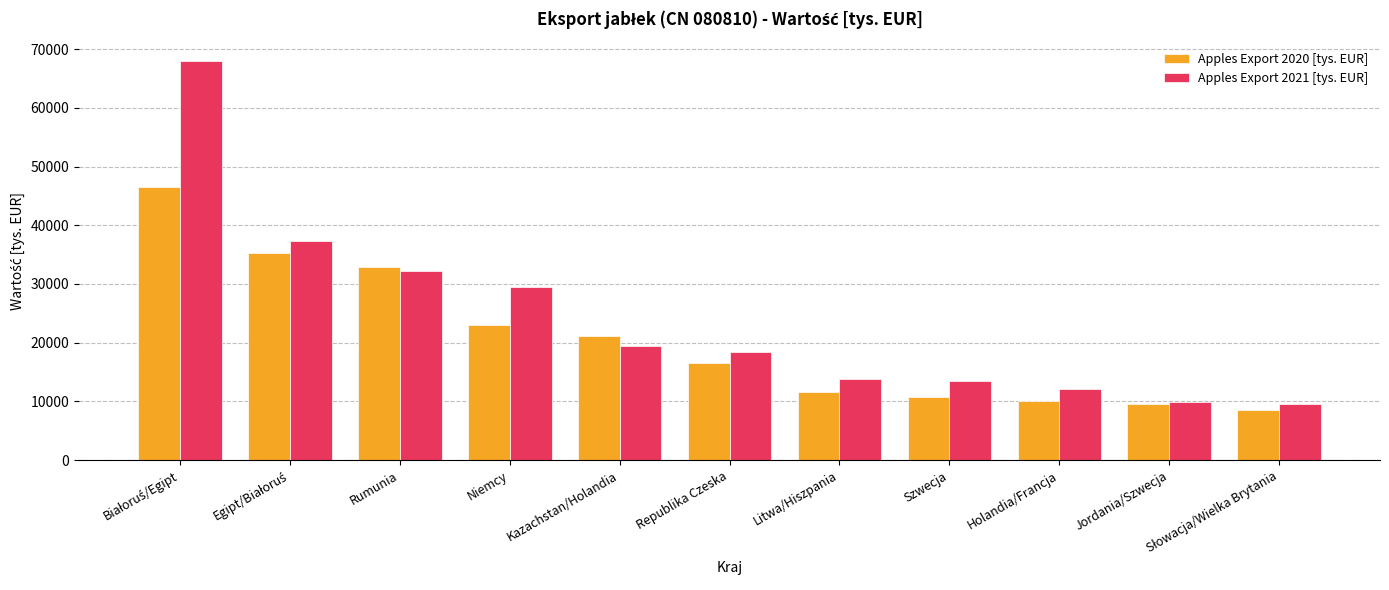

Read the Apples Export 2020 [tys. EUR] value at Litwa/Hiszpania.

11653.8